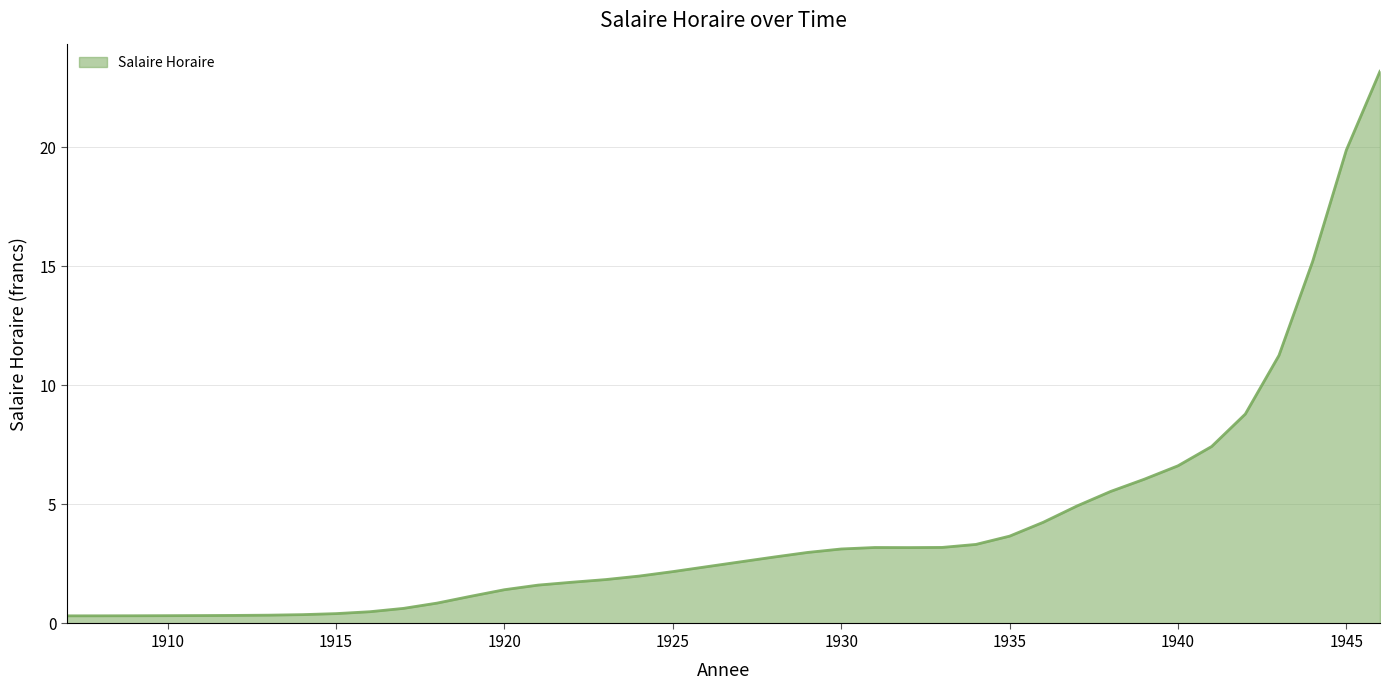

What is the difference between the maximum and minimum values?

22.9